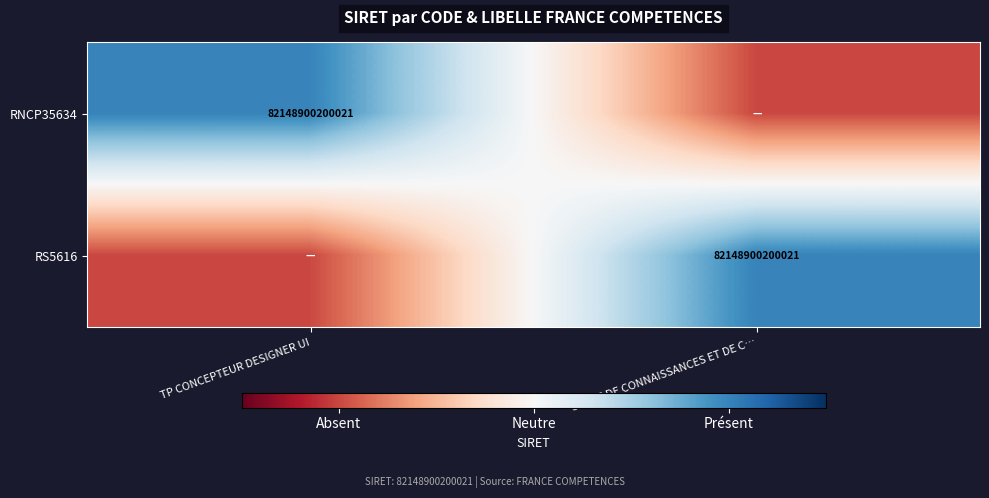

At how many categories does at least one series exceed 0?

2